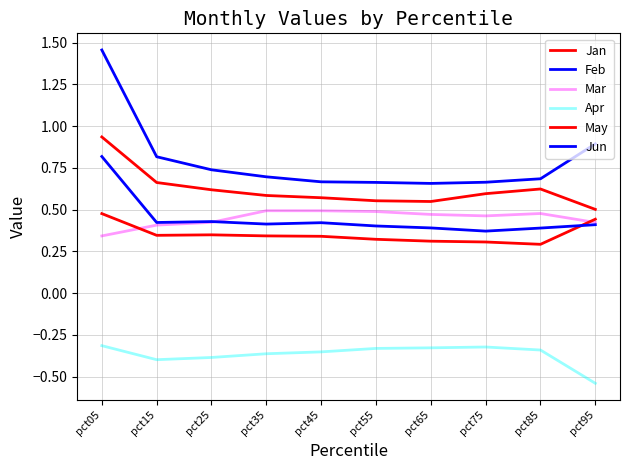

How many lines are shown in the chart?

6